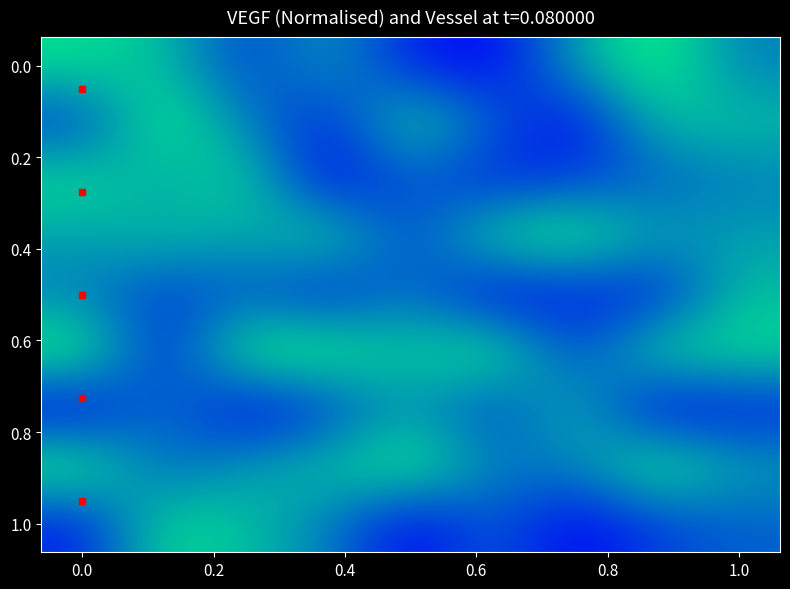

What is the maximum value shown in the chart?

9